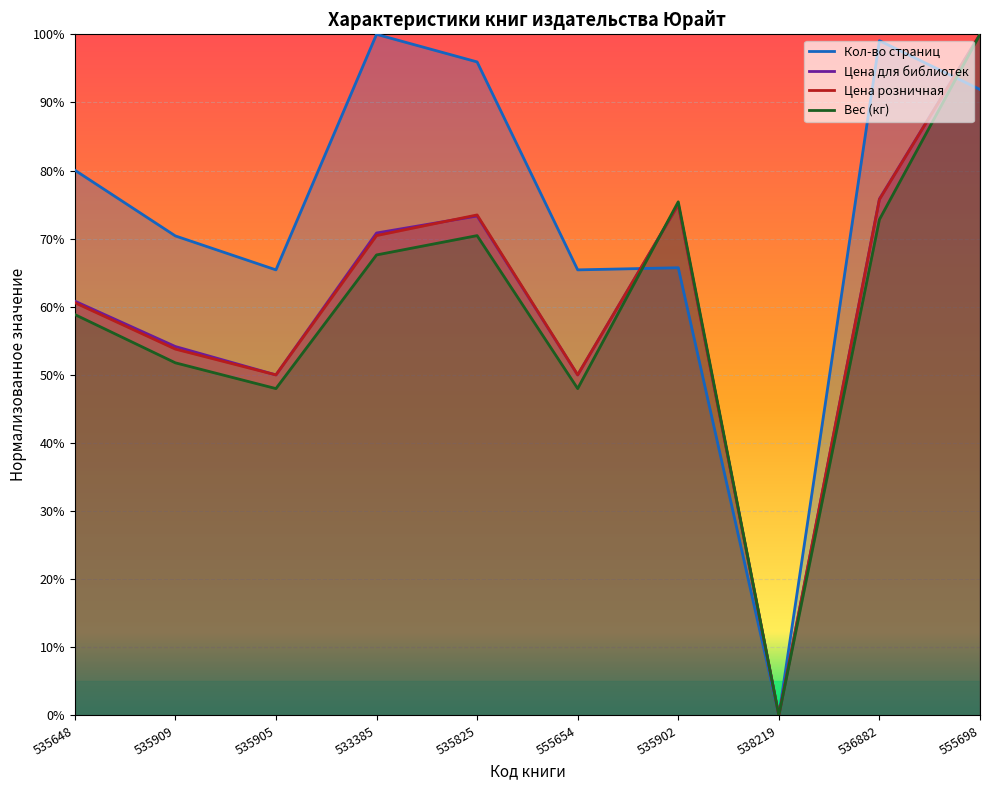

Between 535648 and 555698, which series saw the biggest shift?

Вес (кг)